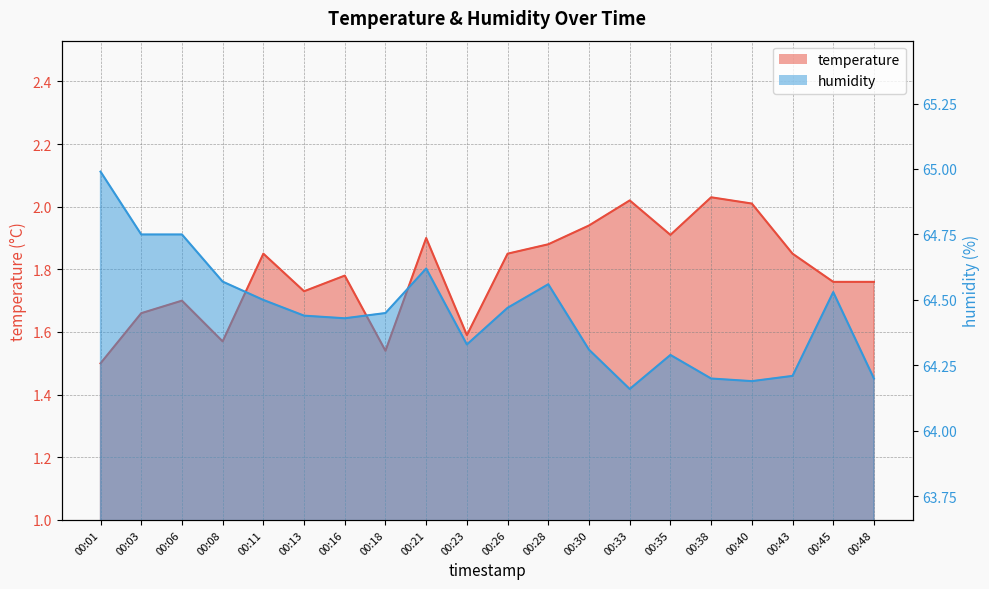

At how many categories does at least one series exceed 44?

20